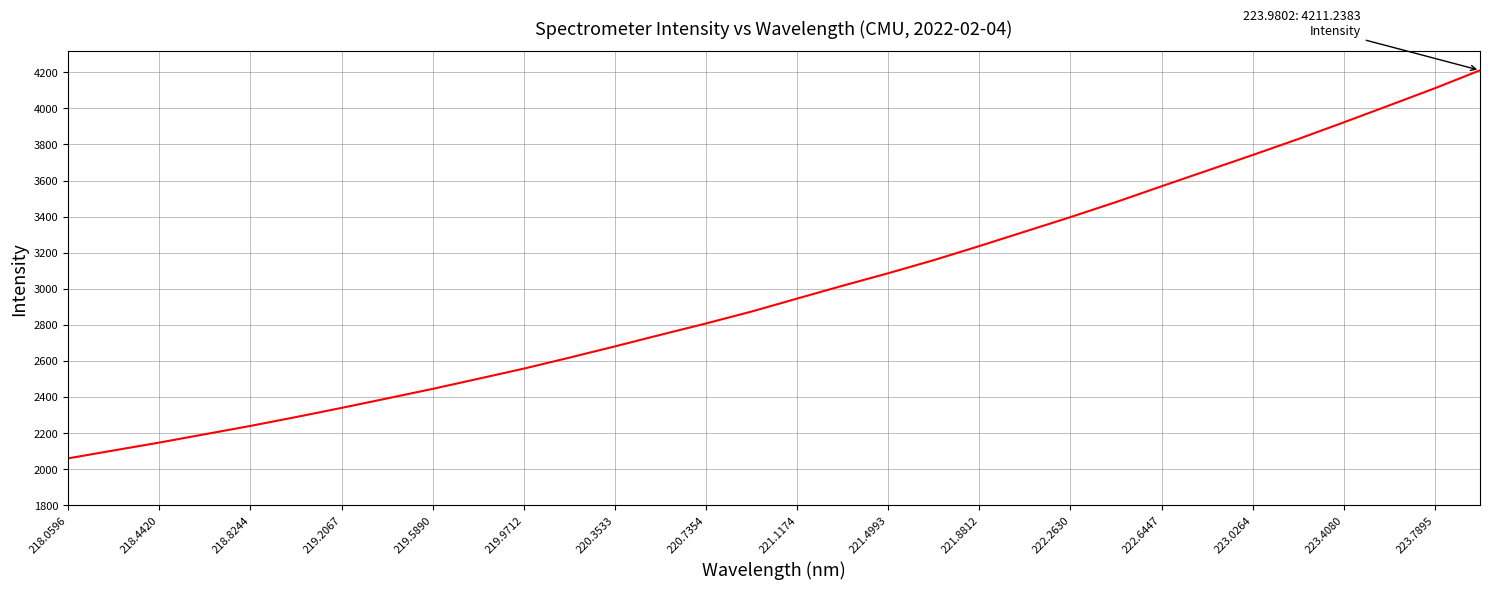

What is the difference between the maximum and minimum values?

2153.0